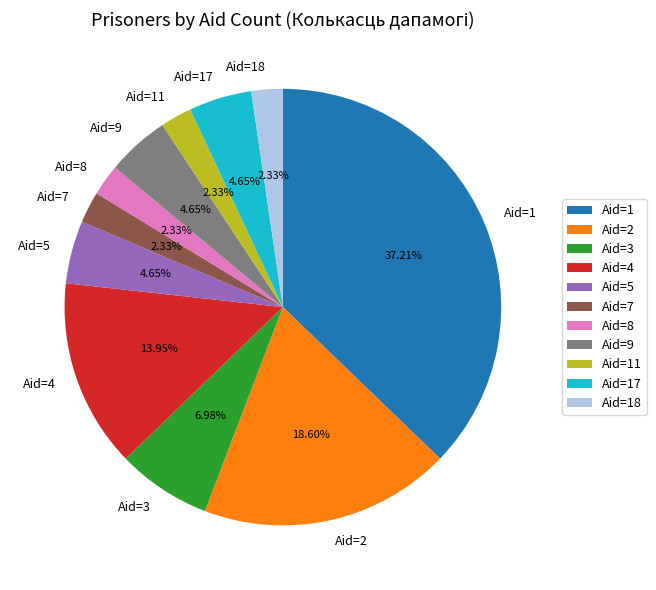

Does Aid=4 account for over 50% of the chart?

No